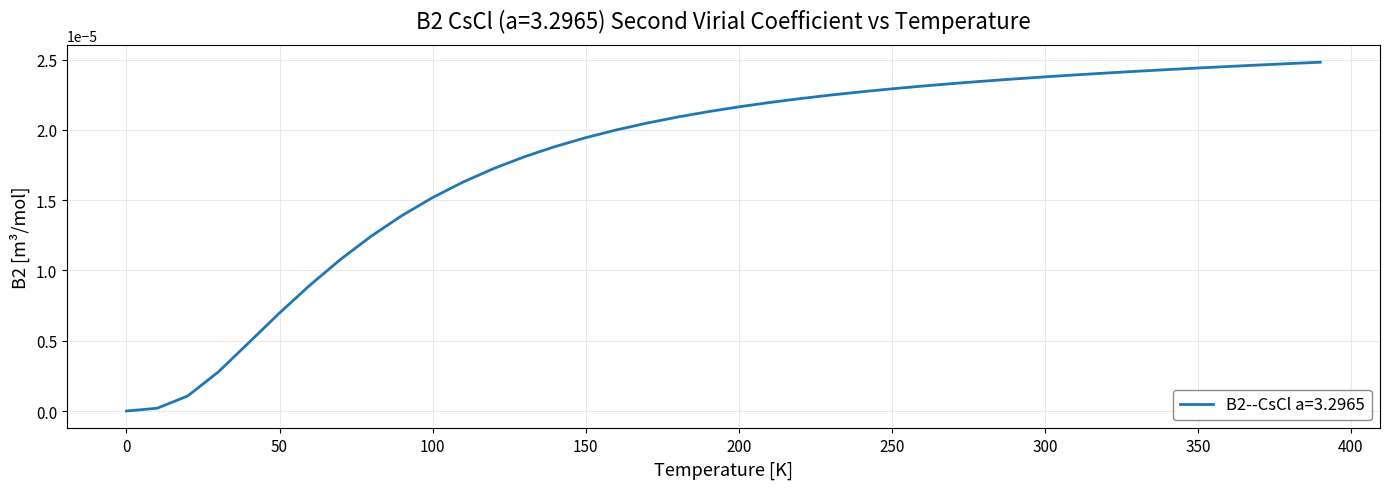

What is the label of the 37th point from the left?

360.0